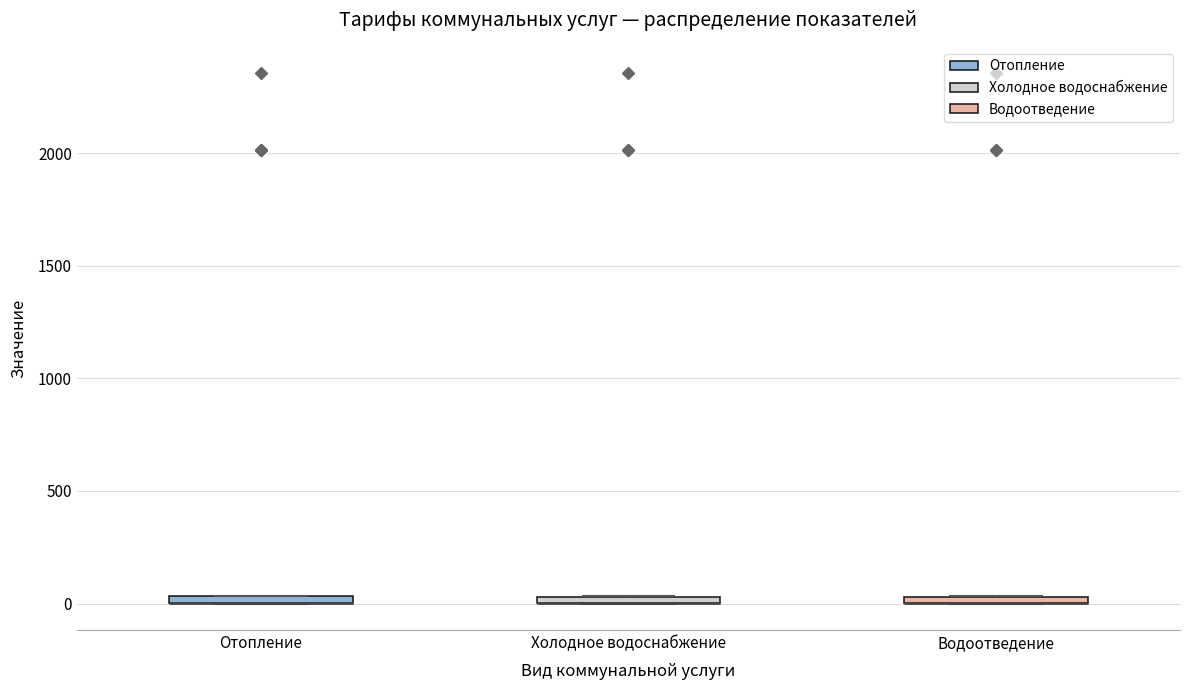

Where is the lower edge of the box for Отопление on the y-axis? The values are not printed on the chart, so give them approximately, as read against the axis.

0